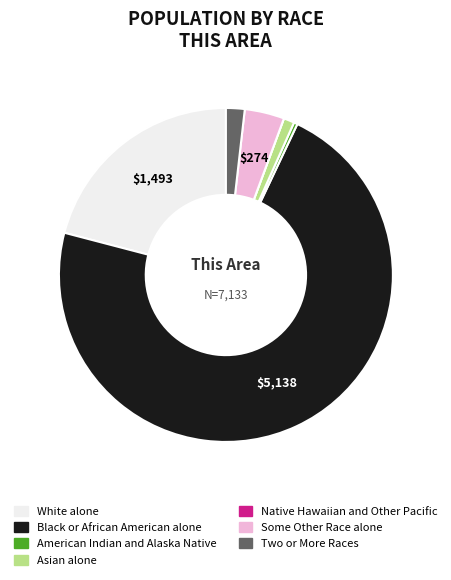

Is there a majority slice in this chart?

Yes